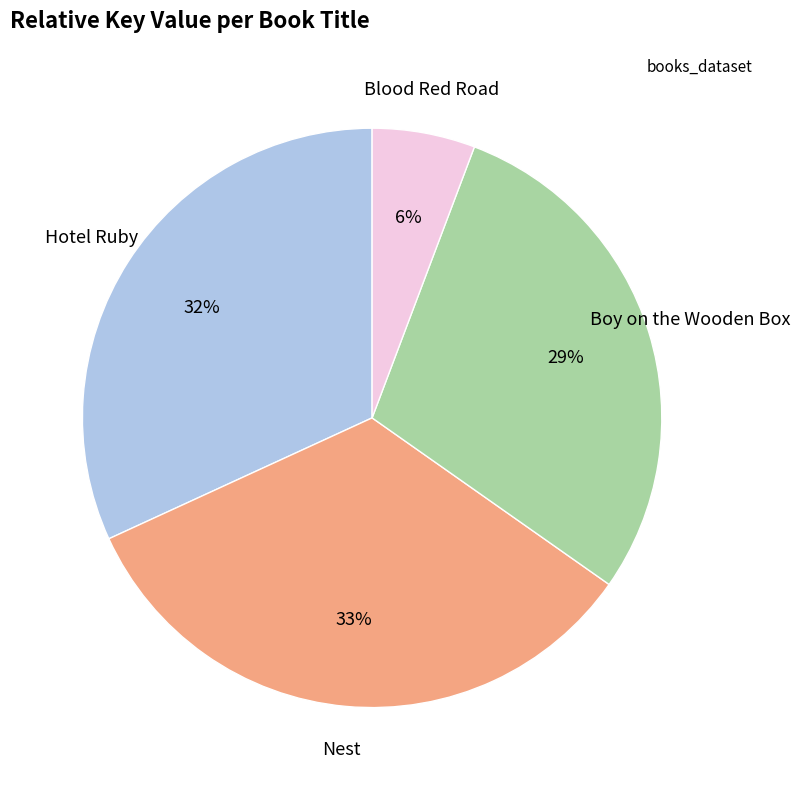

Which has a higher value, Boy on the Wooden Box or Hotel Ruby?

Hotel Ruby